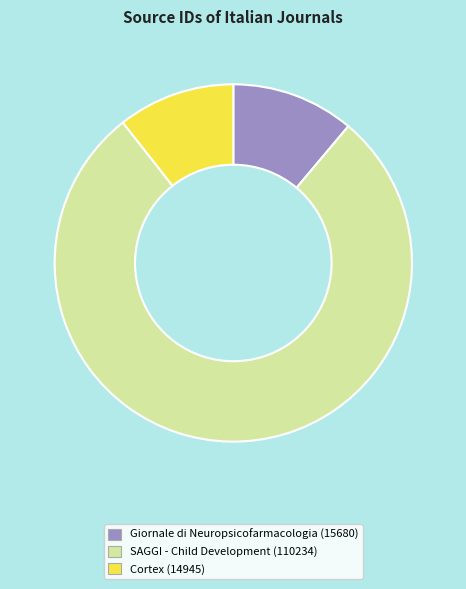

Which has a higher value, Giornale di Neuropsicofarmacologia or Cortex?

Giornale di Neuropsicofarmacologia